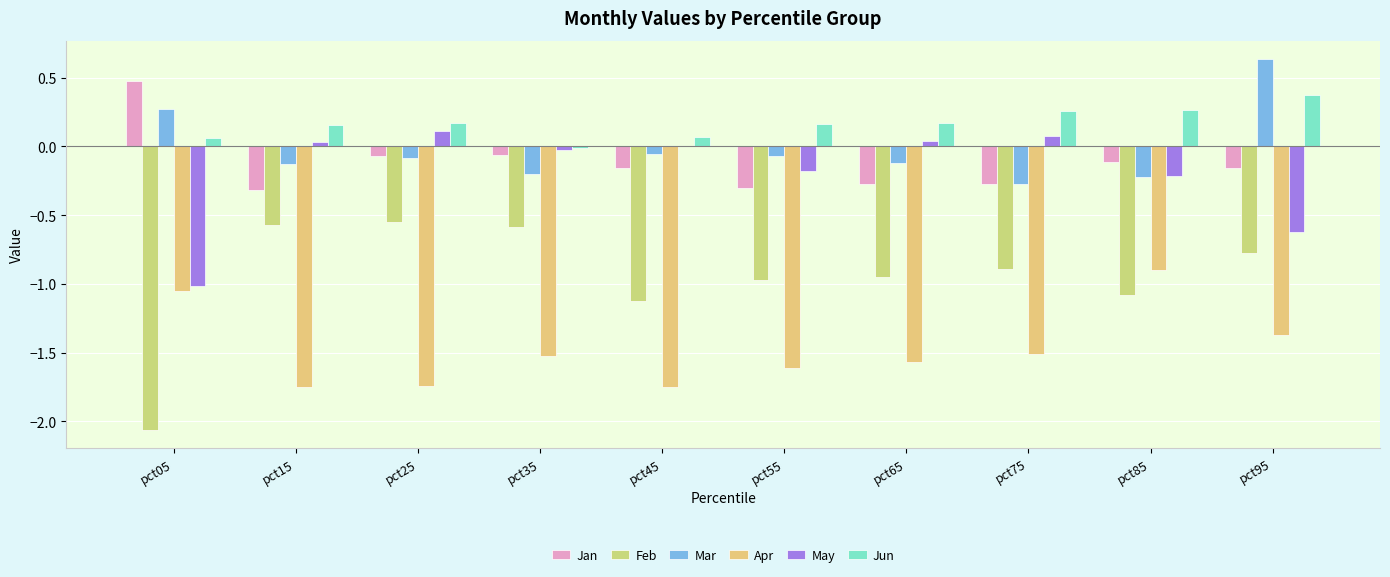

Which series has the widest spread of values?

Feb